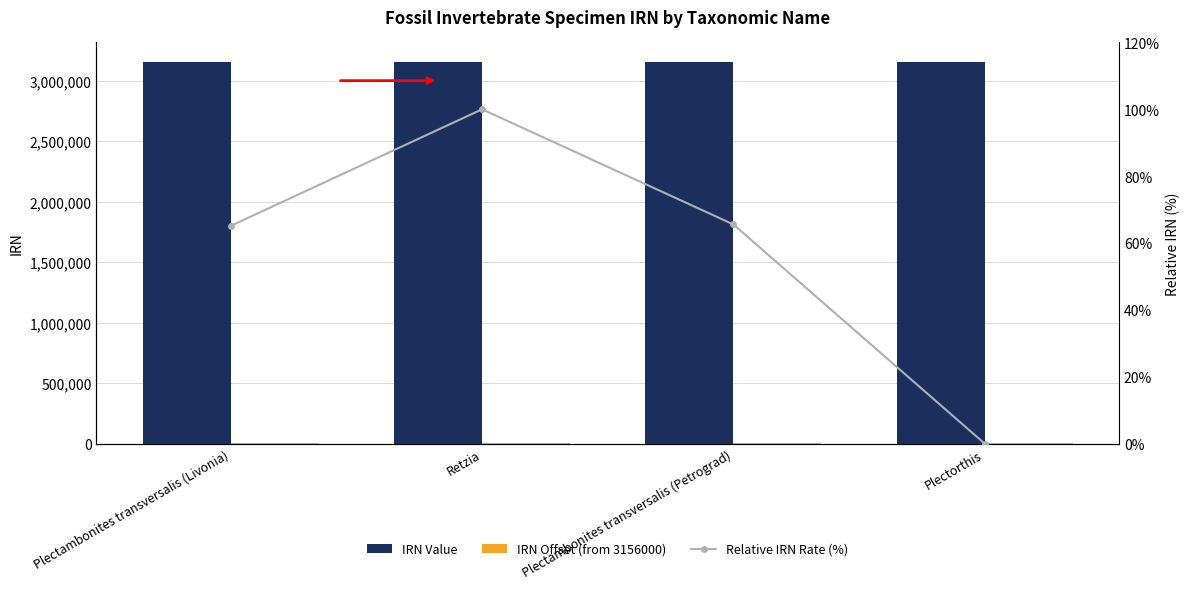

Reading left to right, what are all the values shown in this chart?

IRN Value: Plectambonites transversalis (Livonia)=3157232.0	Retzia=3157651.0	Plectambonites transversalis (Petrograd)=3157237.0	Plectorthis=3156449.0
IRN Offset (from 3156000): Plectambonites transversalis (Livonia)=1232.0	Retzia=1651.0	Plectambonites transversalis (Petrograd)=1237.0	Plectorthis=449.0
Relative IRN Rate (%): Plectambonites transversalis (Livonia)=65.1	Retzia=100.0	Plectambonites transversalis (Petrograd)=65.6	Plectorthis=0.0